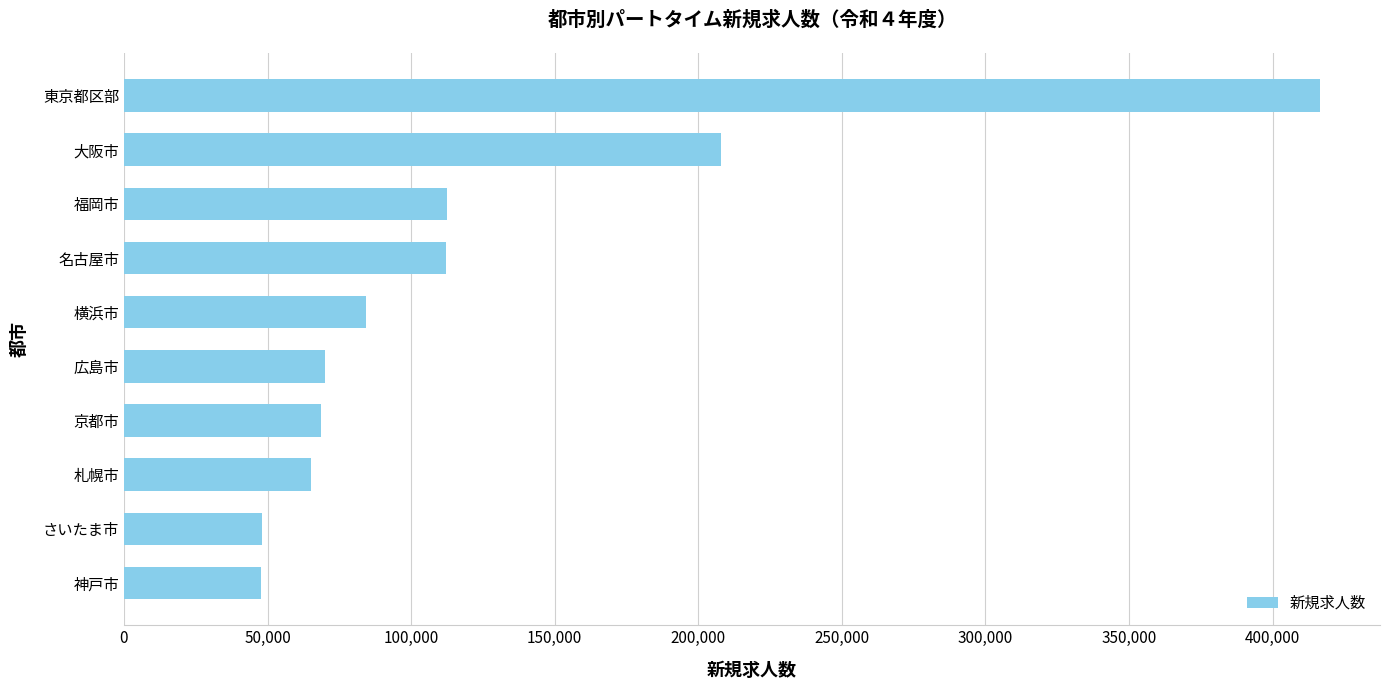

What is the smallest value displayed?

47816